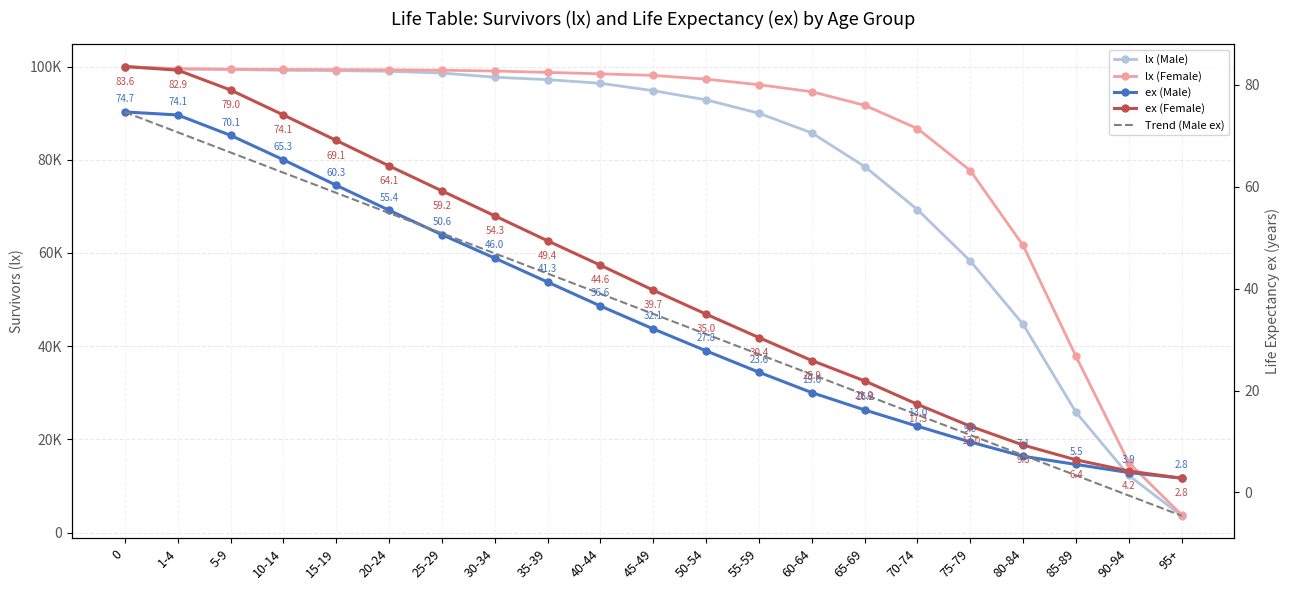

The lx (Female) series shows 99225.0 at 25-29. True or false?

True